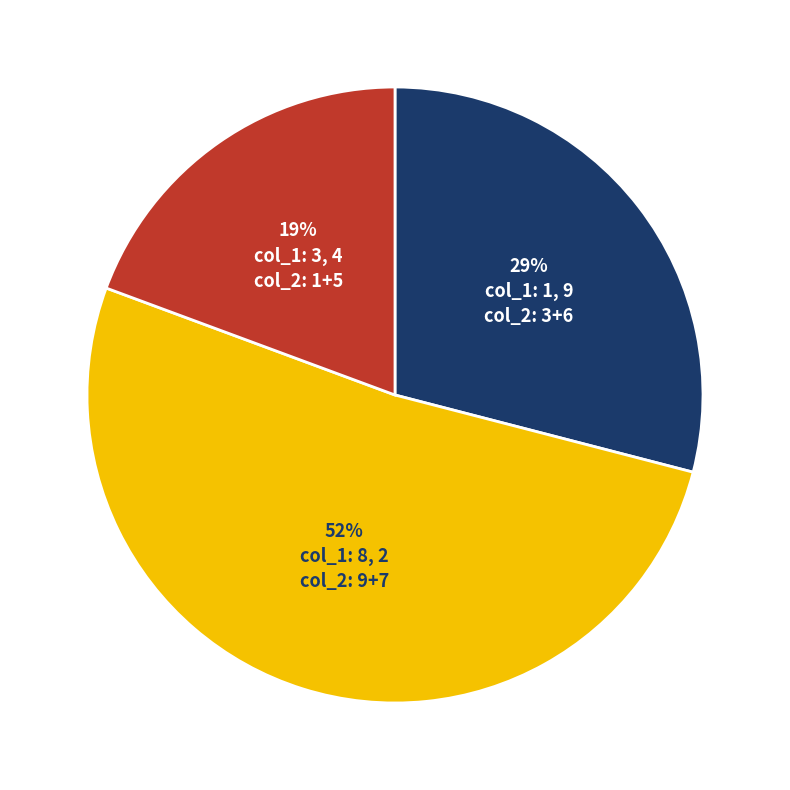

To the nearest percent, what is the average slice percentage?

33%